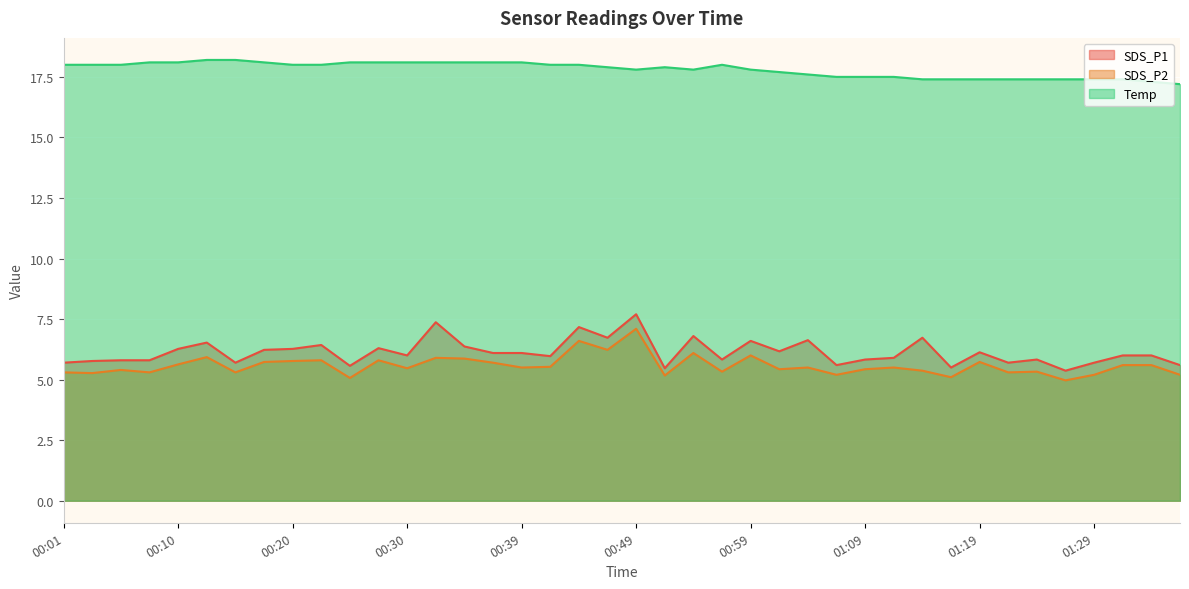

How many lines are shown in the chart?

3